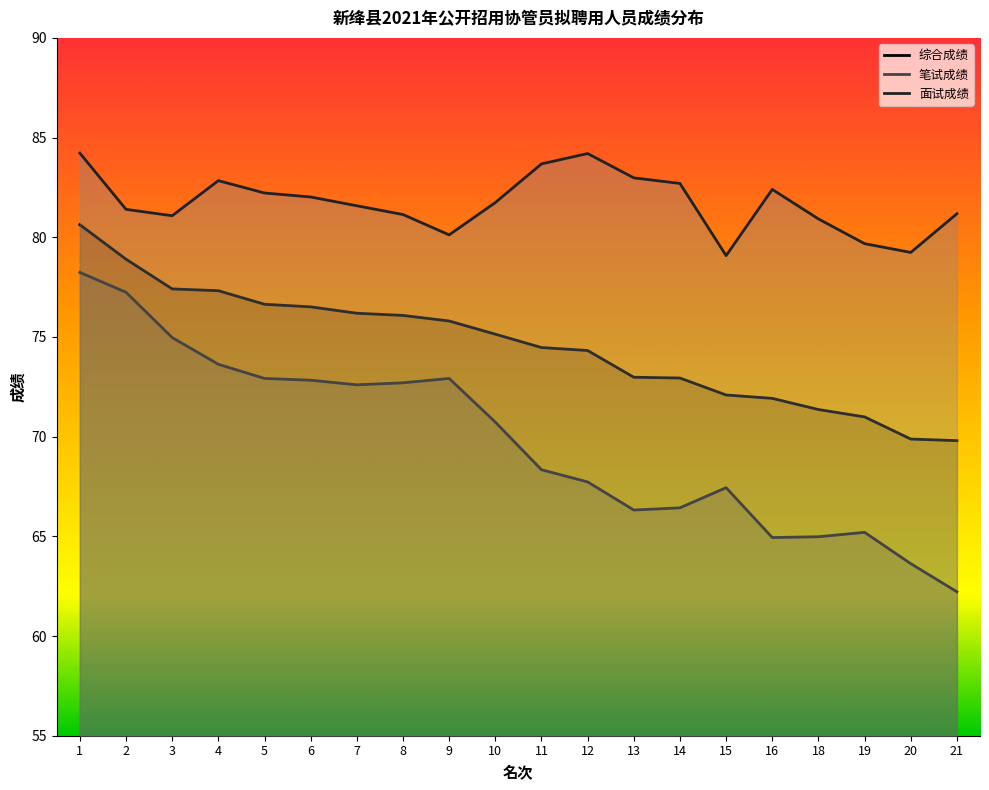

Which series has the widest spread of values?

笔试成绩